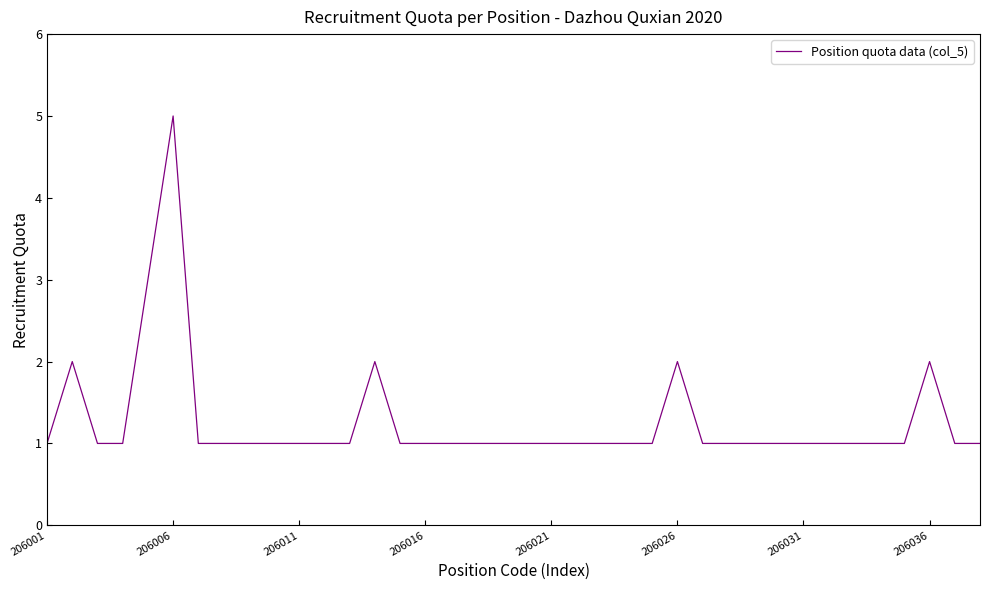

What is the value of the 5th point from the left?

3